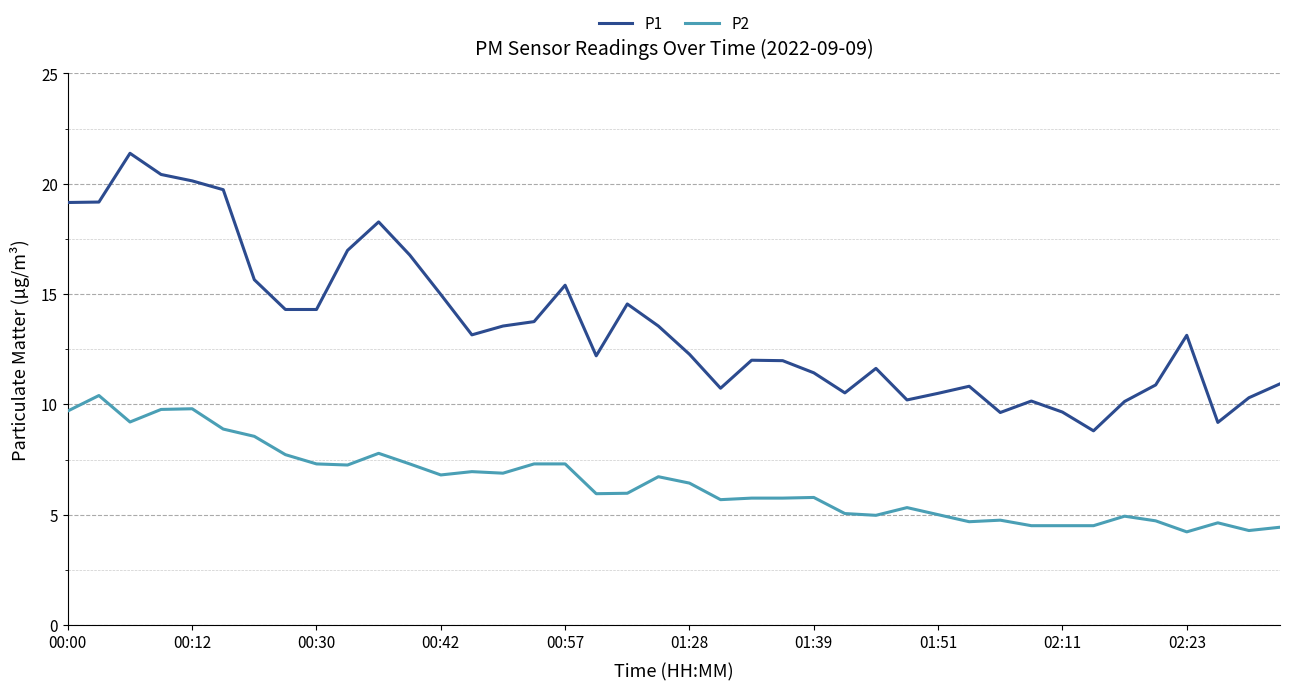

True or false: P1 and P2 cross at least once.

False